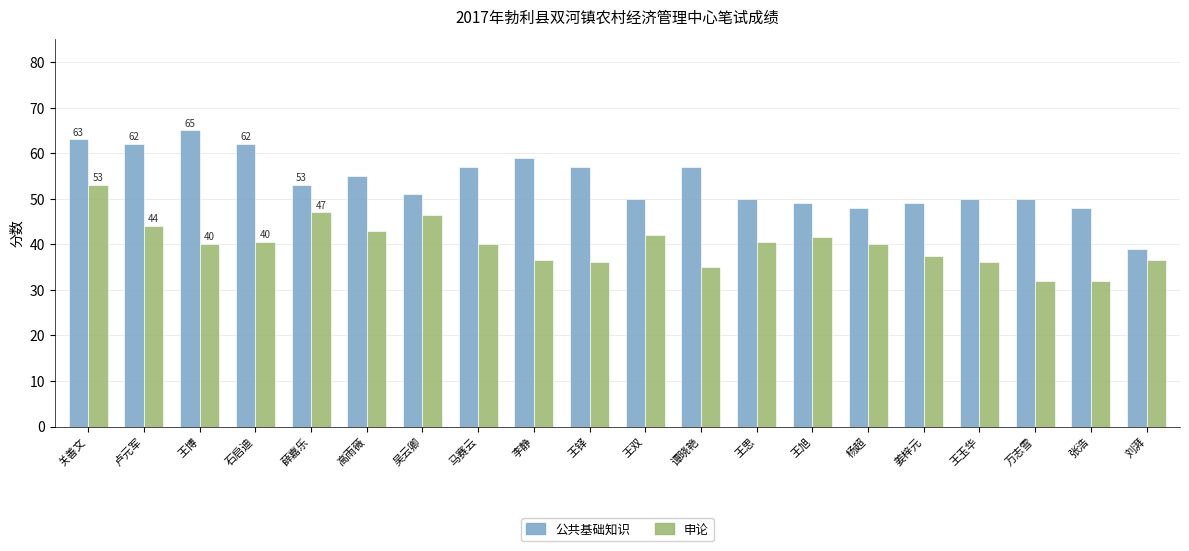

Are the bars grouped side by side (vs. stacked)?

Yes